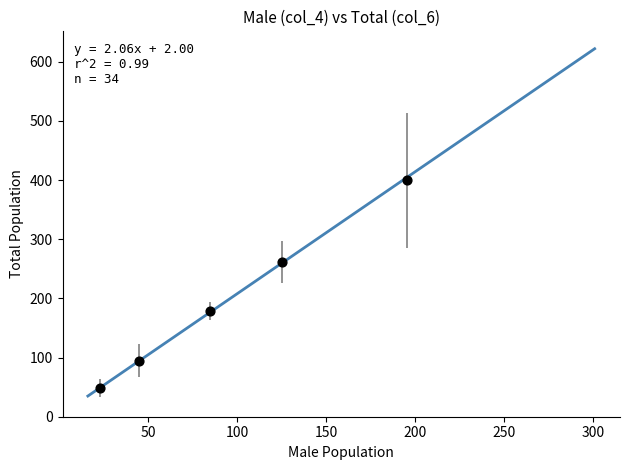

What is the range of Y values (max minus min)?

350.7